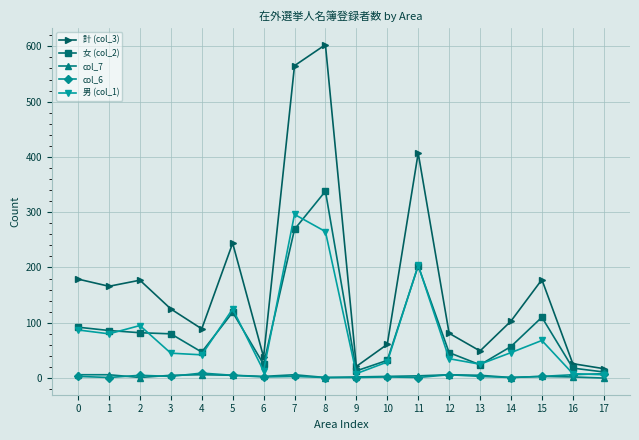

Which series has the largest range (max minus min)?

計 (col_3)